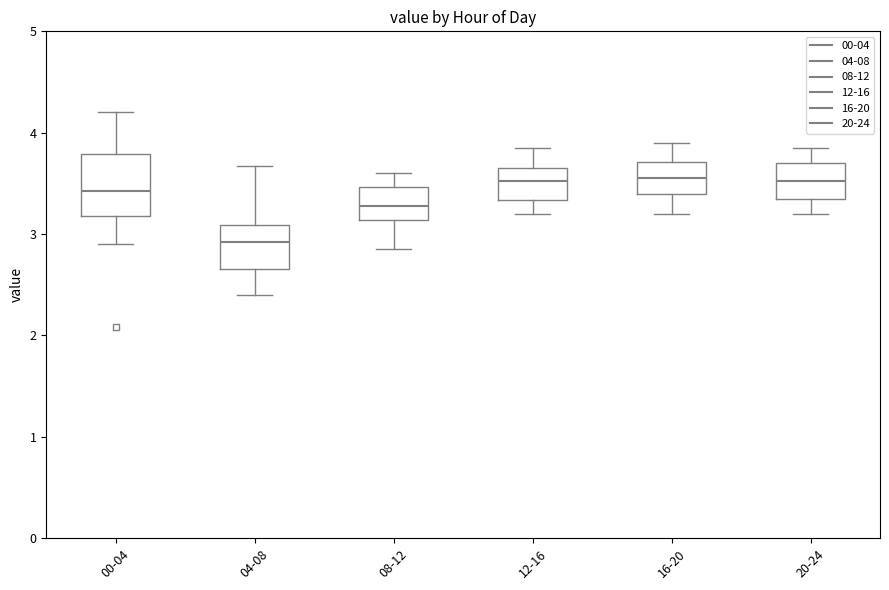

Reading left to right, transcribe this box plot: for each box, give where its median line is, the range the box spans, and where its two whiskers end, as read against the y-axis. The values are not printed on the chart, so give them approximately, as read against the axis.

00-04: median 3.4, box 3.2 to 3.8, whiskers 2.9 to 4.2
04-08: median 2.9, box 2.7 to 3.1, whiskers 2.4 to 3.7
08-12: median 3.3, box 3.1 to 3.5, whiskers 2.9 to 3.6
12-16: median 3.5, box 3.3 to 3.7, whiskers 3.2 to 3.9
16-20: median 3.6, box 3.4 to 3.7, whiskers 3.2 to 3.9
20-24: median 3.5, box 3.4 to 3.7, whiskers 3.2 to 3.9